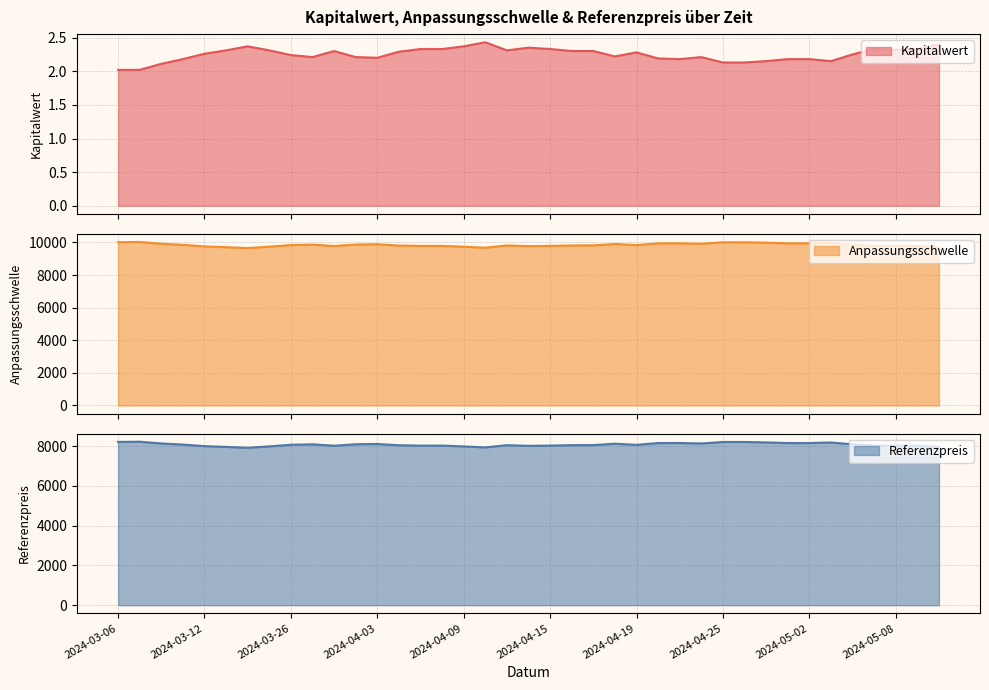

Reading right to left, transcribe all the data shown in this chart.

Kapitalwert: 2.4	2.3	2.3	2.3	2.2	2.1	2.2	2.2	2.1	2.1	2.1	2.2	2.2	2.2	2.3	2.2	2.3	2.3	2.3	2.4	2.3	2.4	2.4	2.3	2.3	2.3	2.2	2.2	2.3	2.2	2.2	2.3	2.4	2.3	2.3	2.2	2.1	2.0	2.0
Anpassungsschwelle: 9704.8	9779.8	9794.2	9784.1	9866.7	9979.3	9945.3	9945.0	9985.4	10009.9	10011.1	9918.7	9946.9	9944.9	9834.8	9905.5	9820.0	9815.4	9789.0	9773.2	9815.0	9677.8	9737.4	9788.4	9787.3	9809.2	9889.1	9872.1	9780.3	9867.7	9839.5	9741.6	9655.9	9708.2	9755.9	9852.3	9920.3	10027.4	10015.3
Referenzpreis: 7954.7	8016.2	8028.0	8019.7	8087.5	8179.7	8151.9	8151.6	8184.8	8204.8	8205.8	8130.1	8153.2	8151.6	8061.3	8119.3	8049.2	8045.4	8023.7	8010.8	8045.1	7932.6	7981.5	8023.3	8022.4	8040.4	8105.8	8091.9	8016.6	8088.2	8065.1	7984.9	7914.6	7957.6	7996.6	8075.7	8131.4	8219.1	8209.3